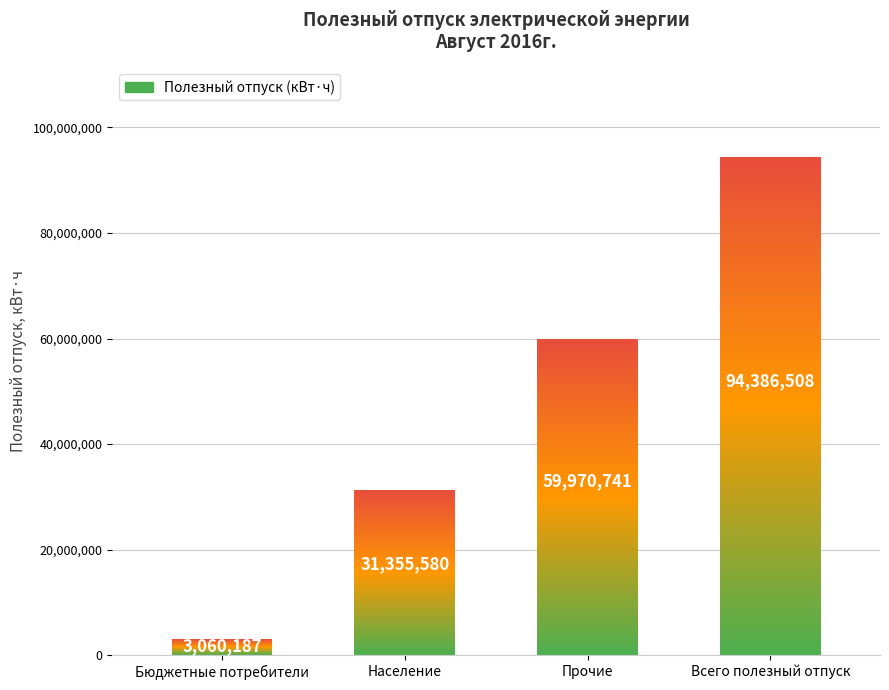

What is the sum of the values at Прочие and Население?

91326321